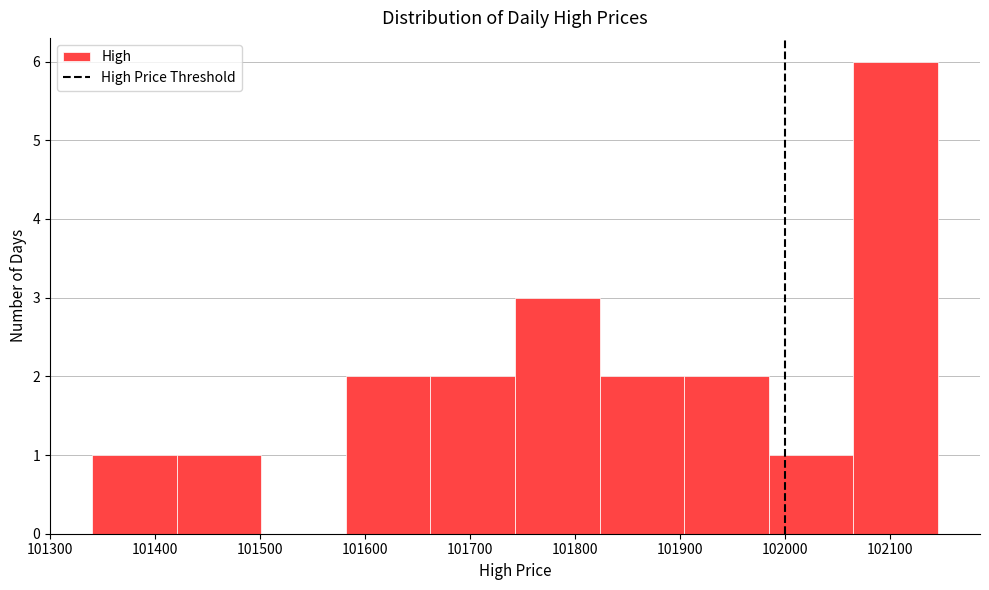

What is the height of the bar covering 101820 to 101900 on the x-axis? Neither the bar edges nor the heights are printed on the chart, so give them approximately, as read against the axes.

2